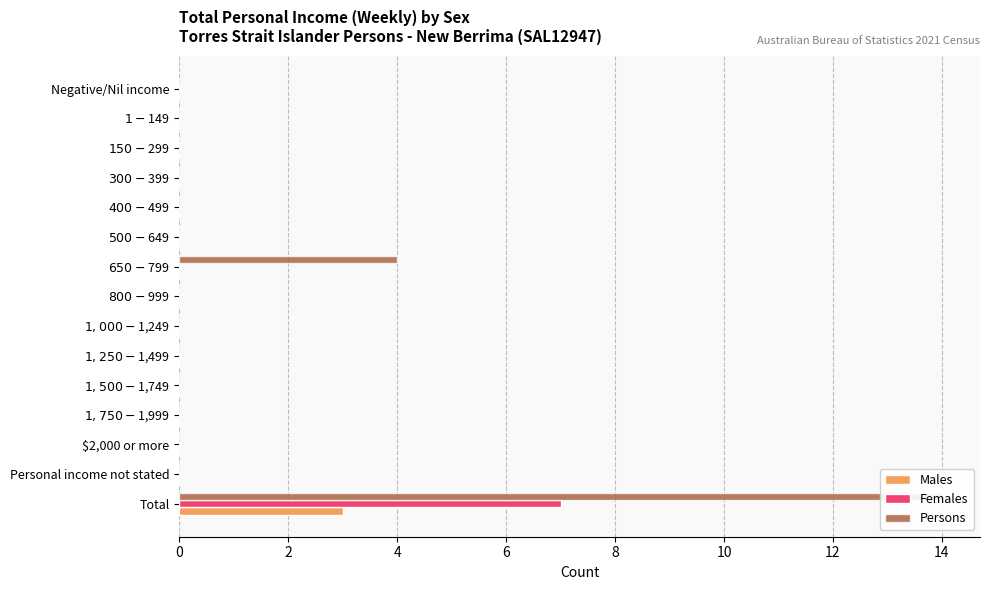

How many bars are there in total?

45